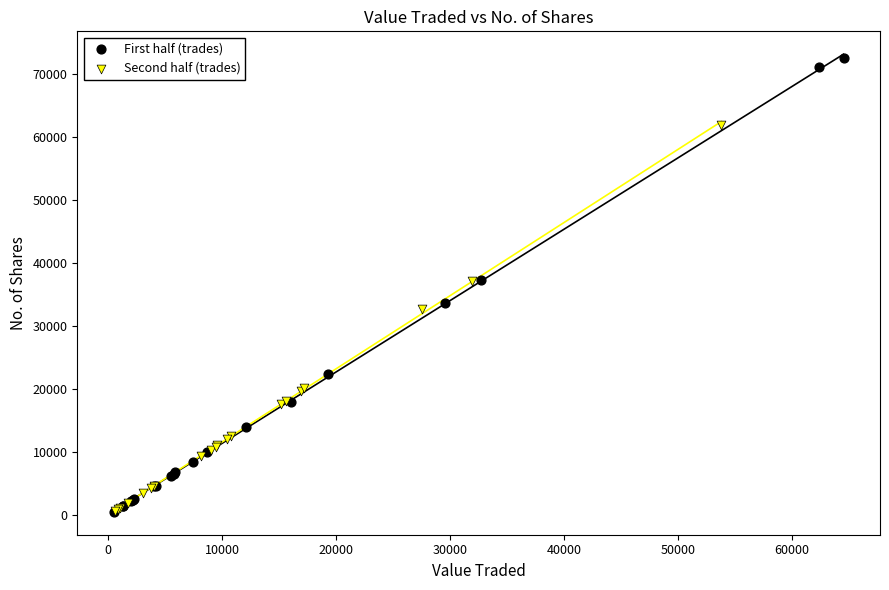

Which series contains the highest Y value?

First half (trades)